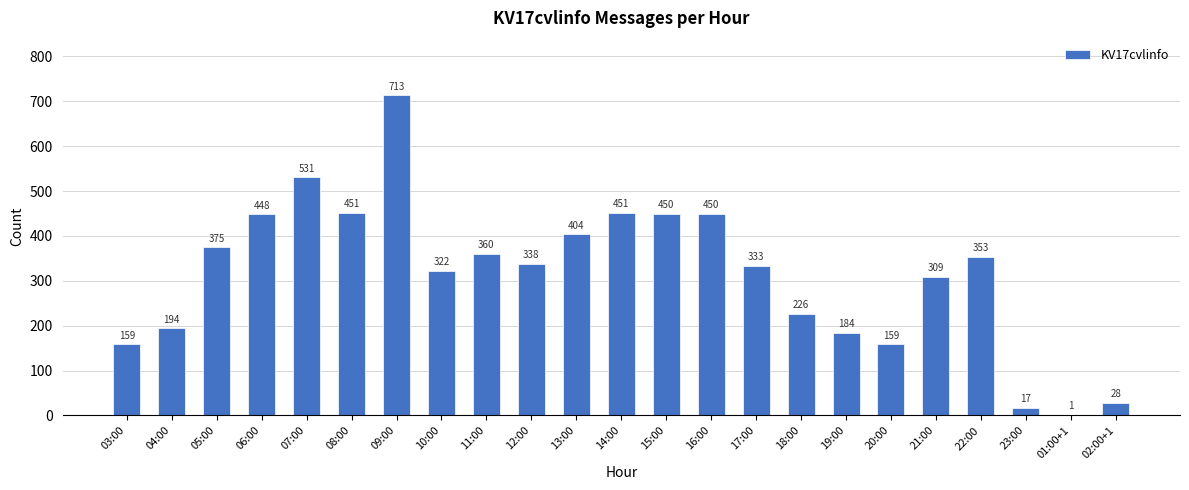

Does the chart contain stacked bars?

No